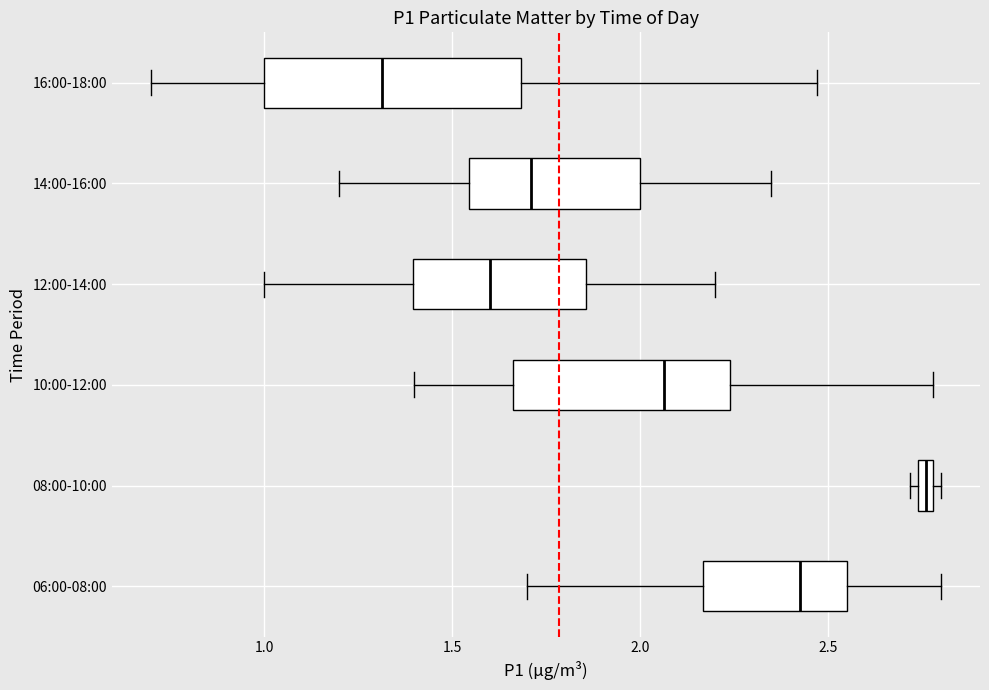

Which box has the furthest to the left median line?

16:00-18:00